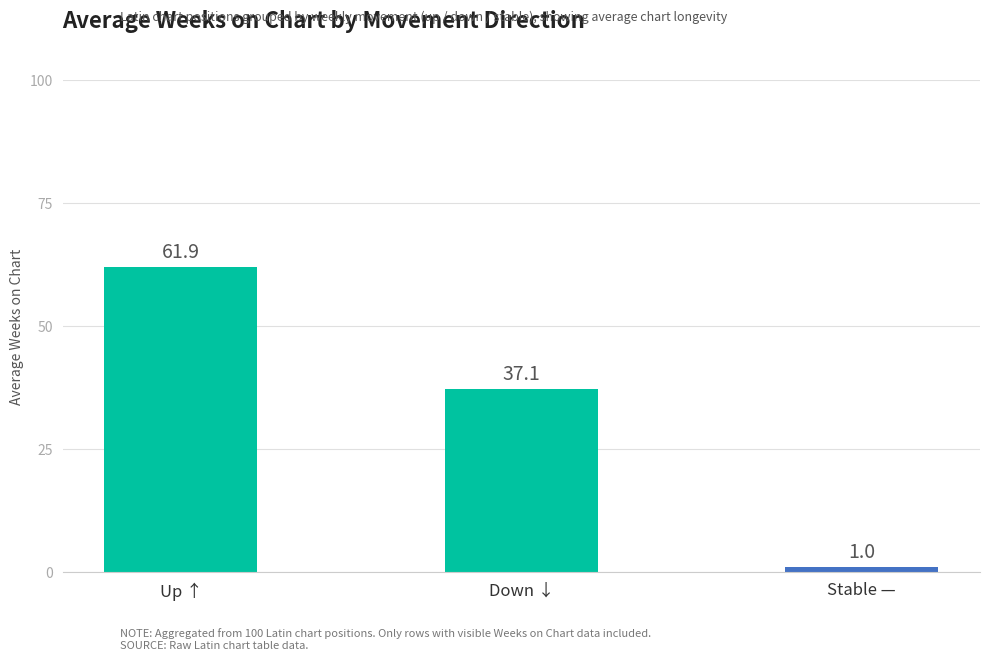

What is the approximate value at Down ↓?

37.1